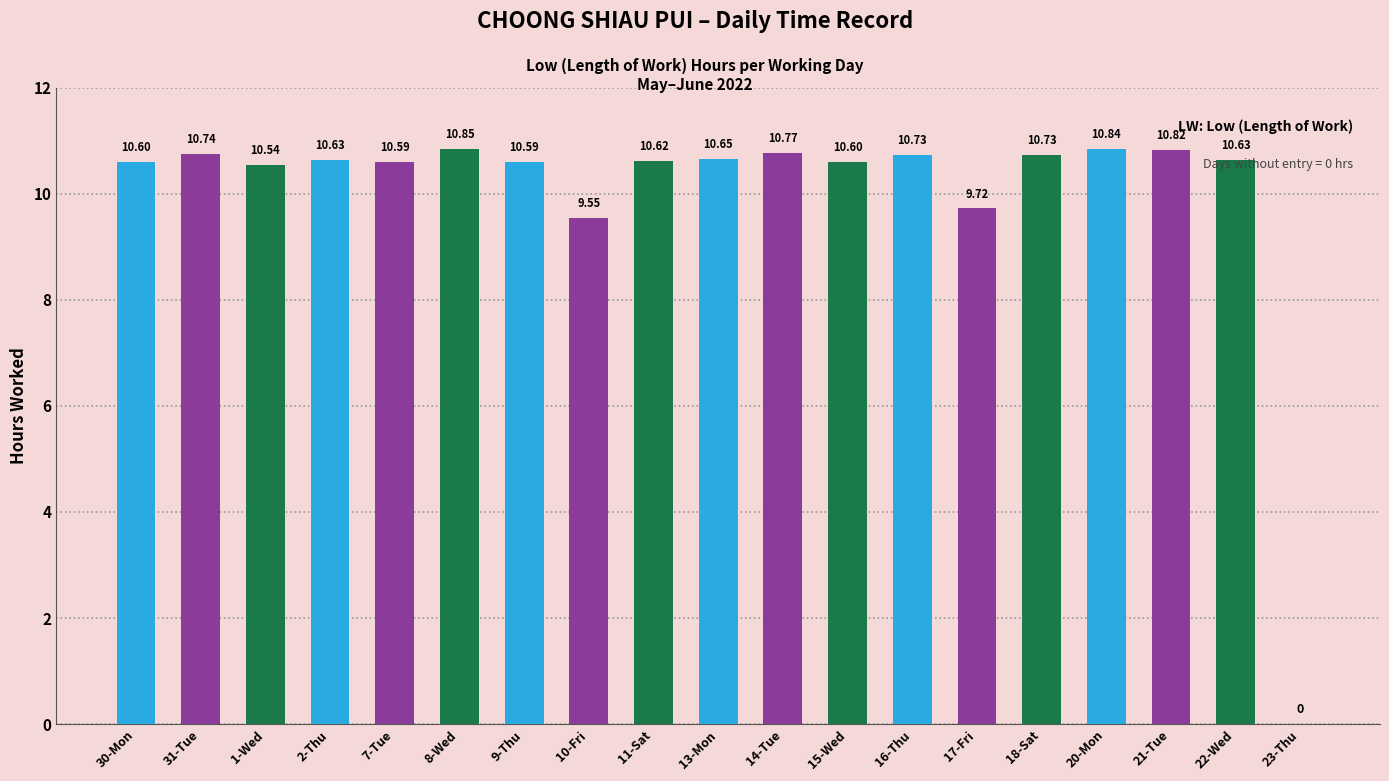

How many positive values are there?

18